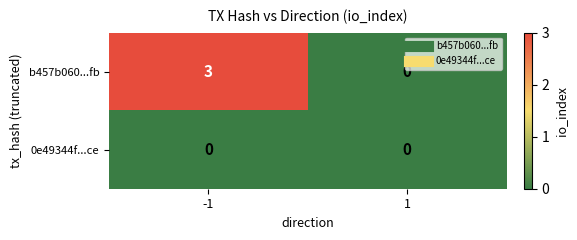

Reading left to right, extract all data points from this chart.

b457b060...fb: 3	0
0e49344f...ce: 0	0